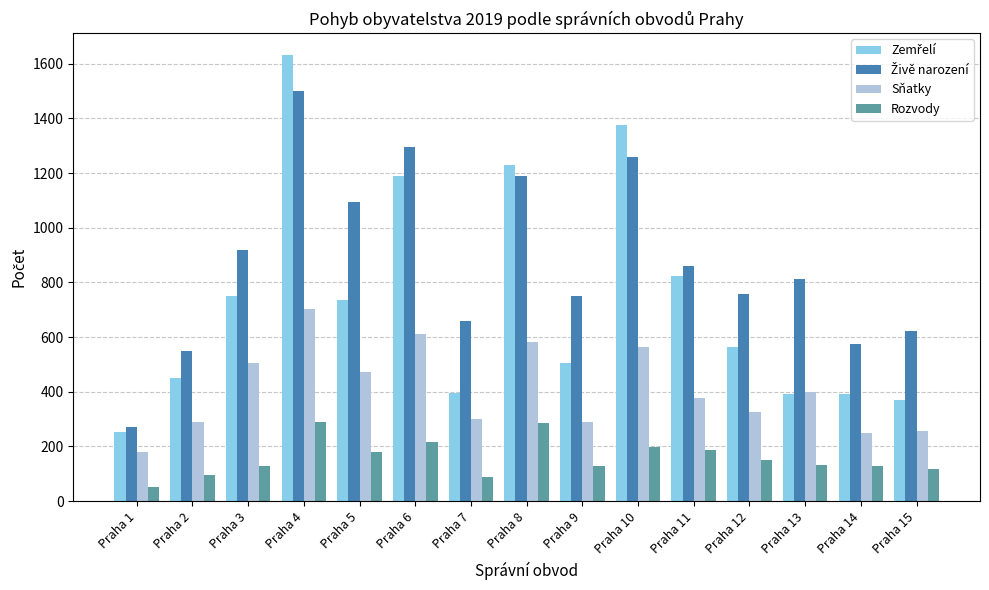

What is the total value across all series at Praha 12?

1800